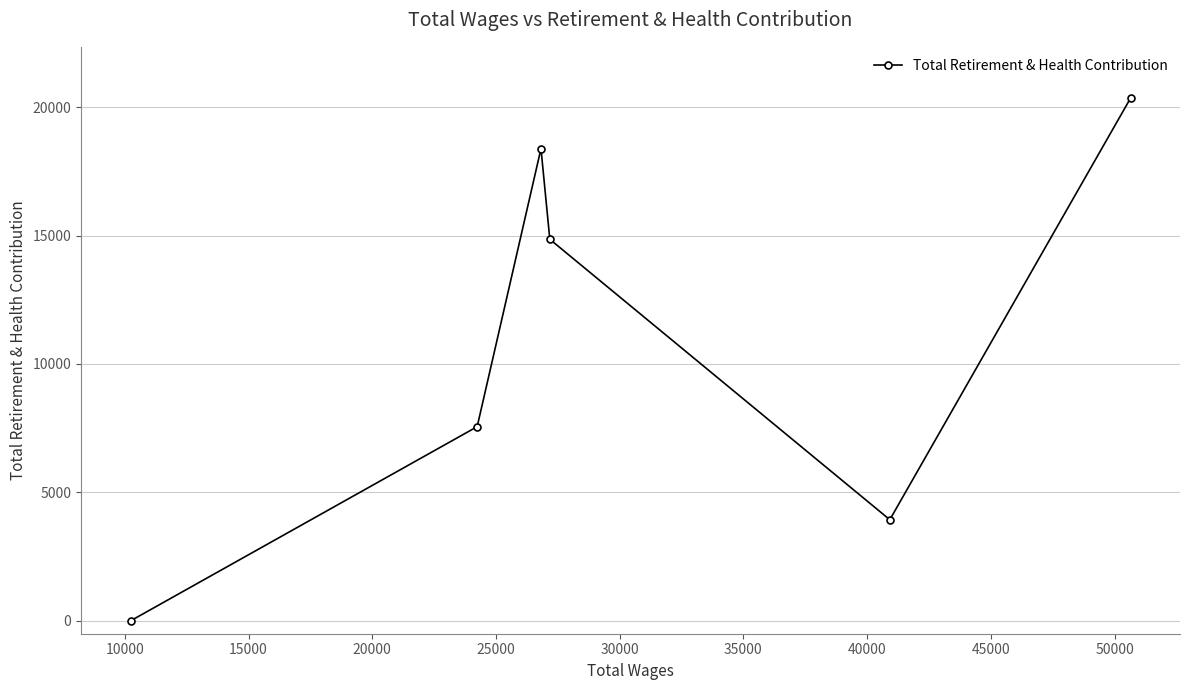

How many data points are above 14854?

2